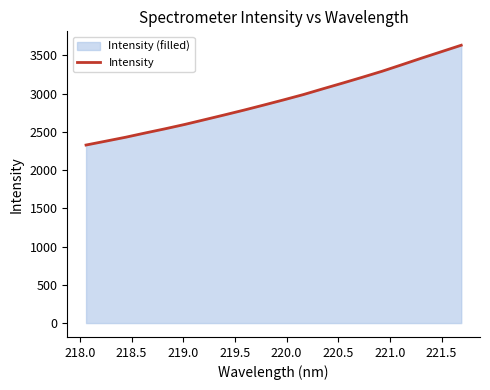

What is the difference between the maximum and minimum values?

1304.6